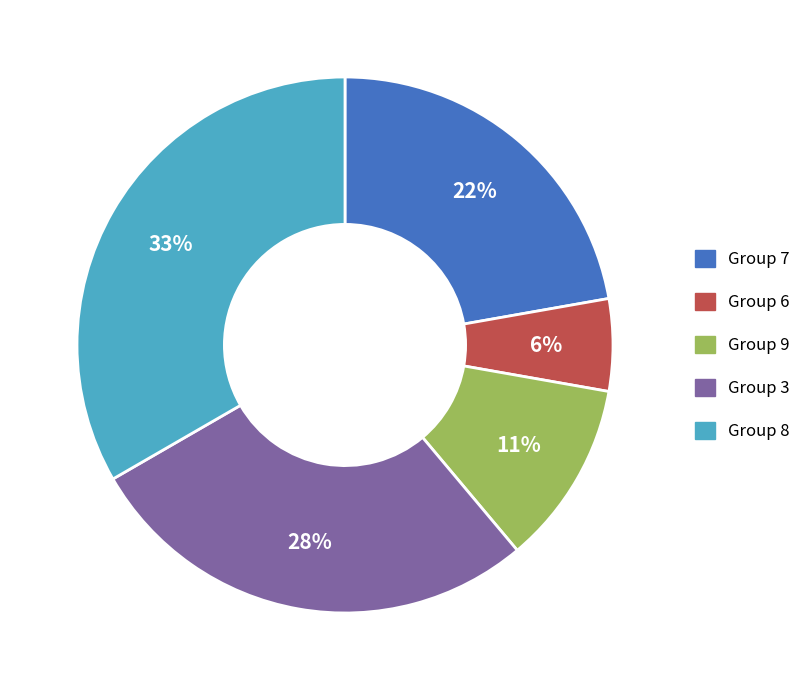

Rank the categories by value from lowest to highest.

Group 6, Group 9, Group 7, Group 3, Group 8